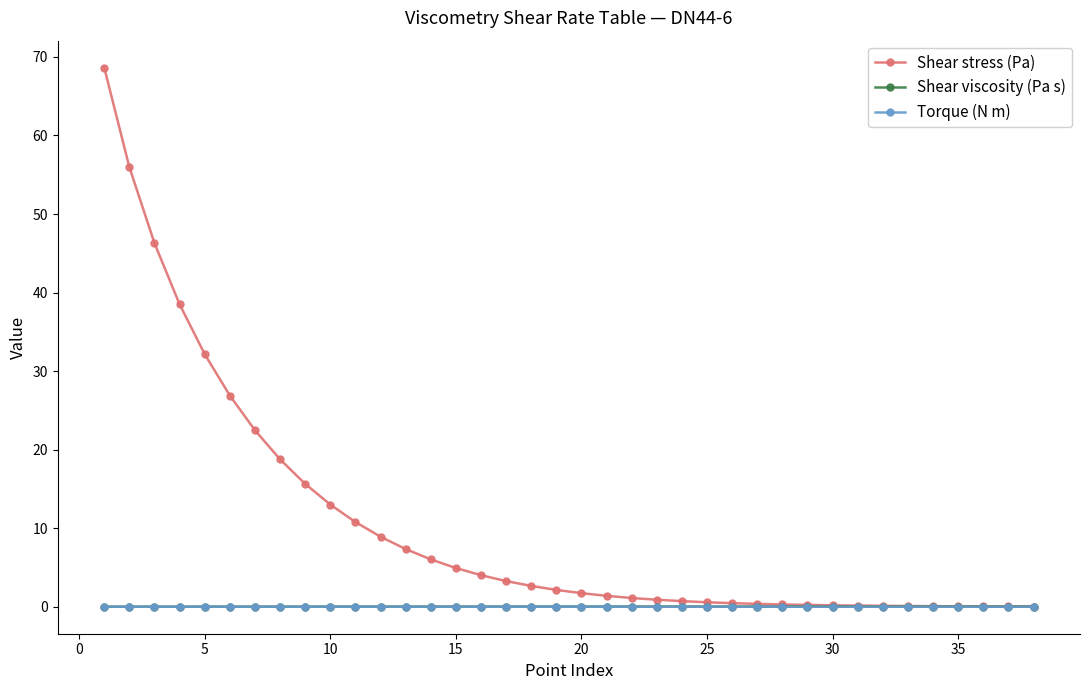

How many data points does each series have?

38